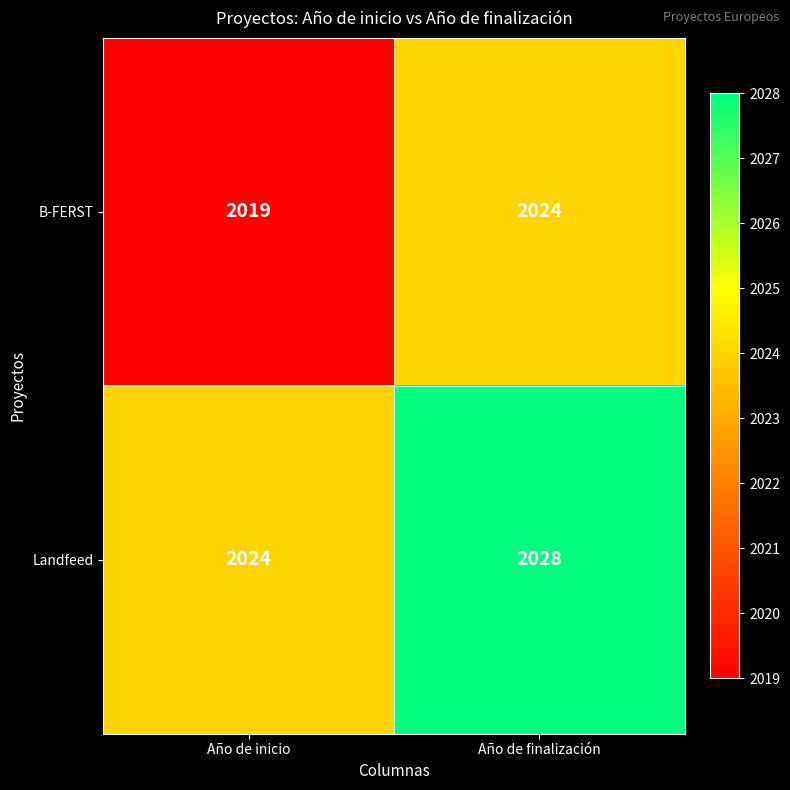

How many distinct data groups are displayed?

2